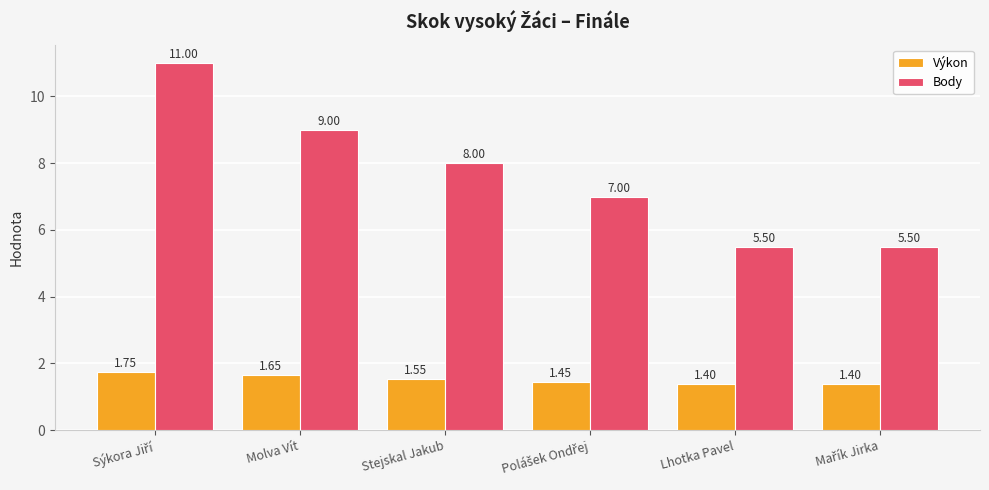

At how many categories does at least one series exceed 5?

6